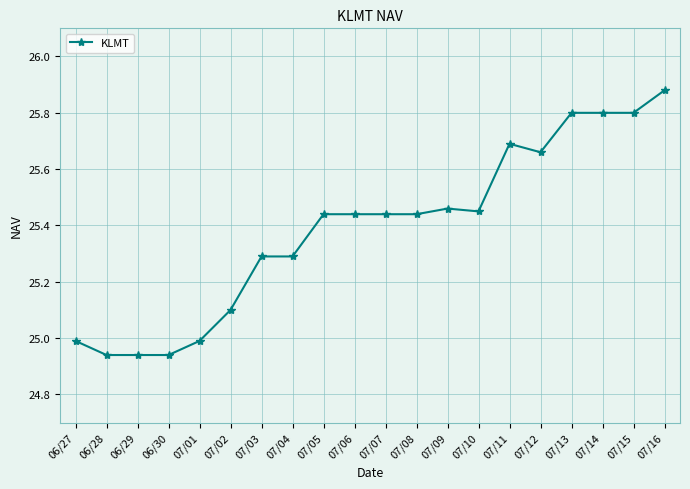

Between 07/14 and 07/11, which is larger?

07/14